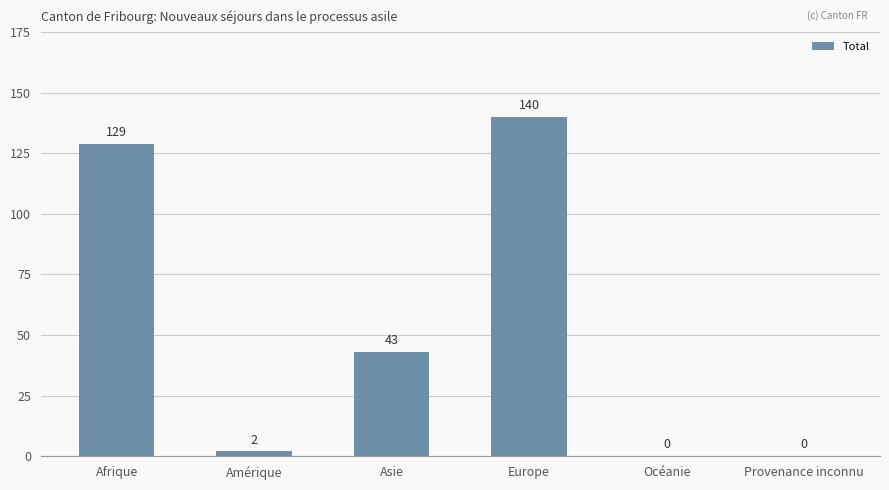

What is the average value?

52